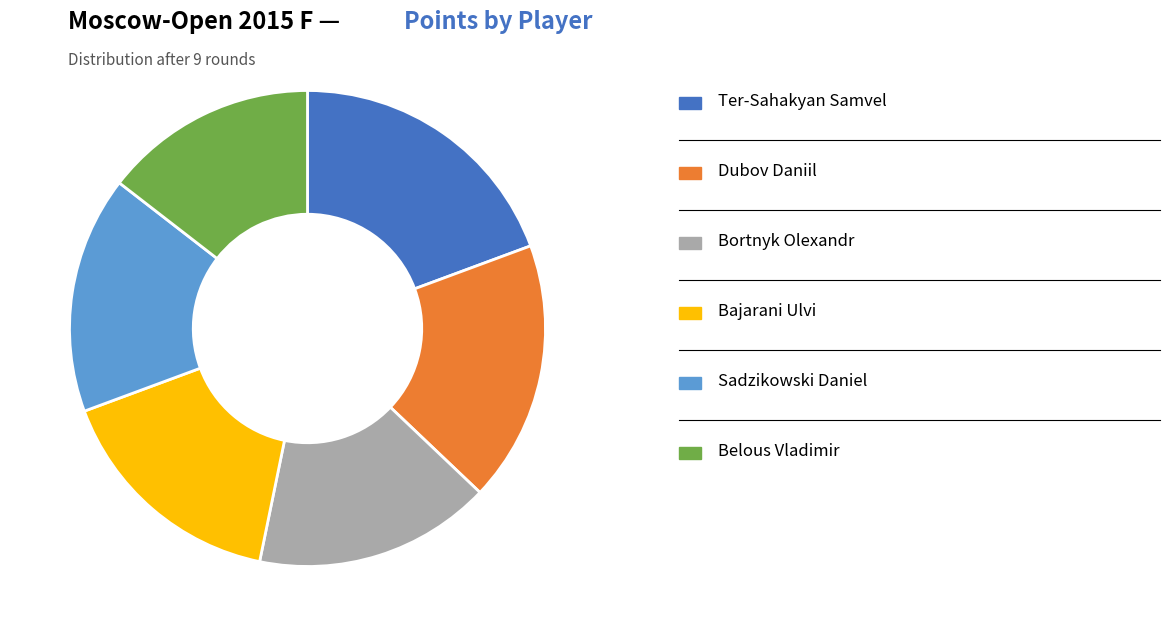

Does any single category account for the majority?

No